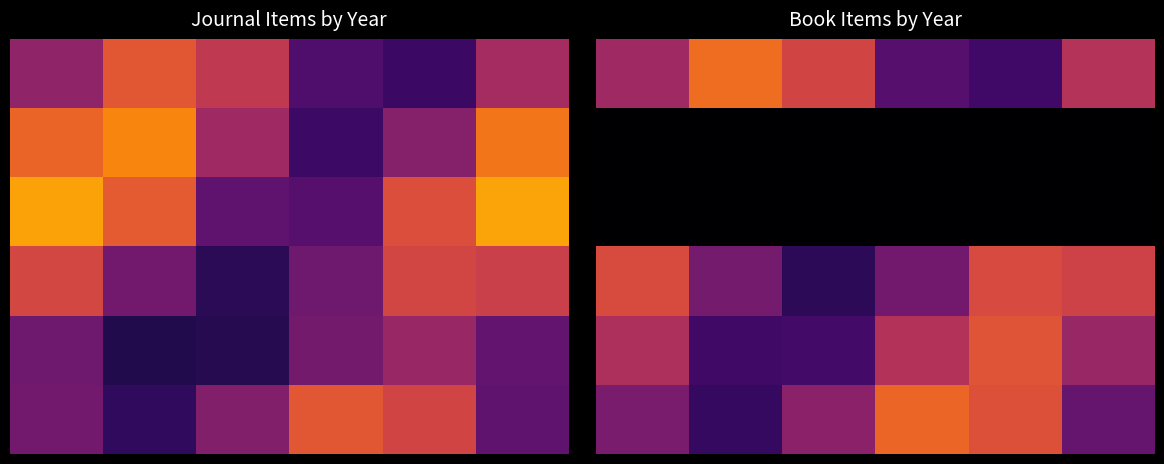

Which series has the widest spread of values?

5